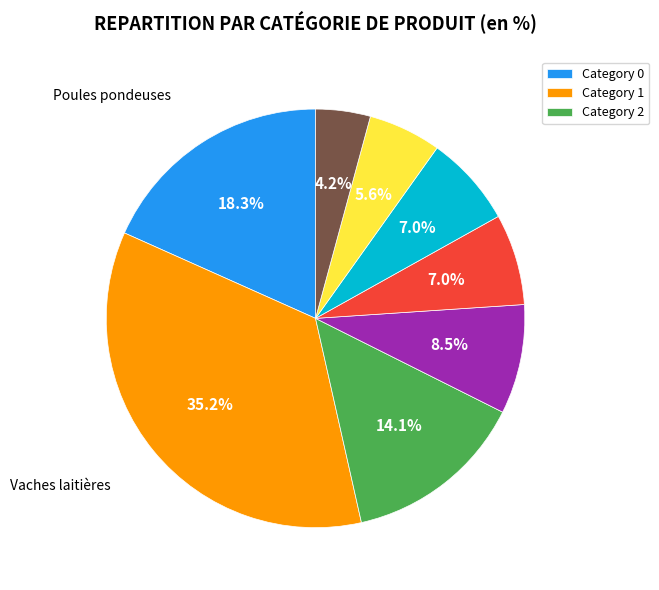

Does any single category account for the majority?

No